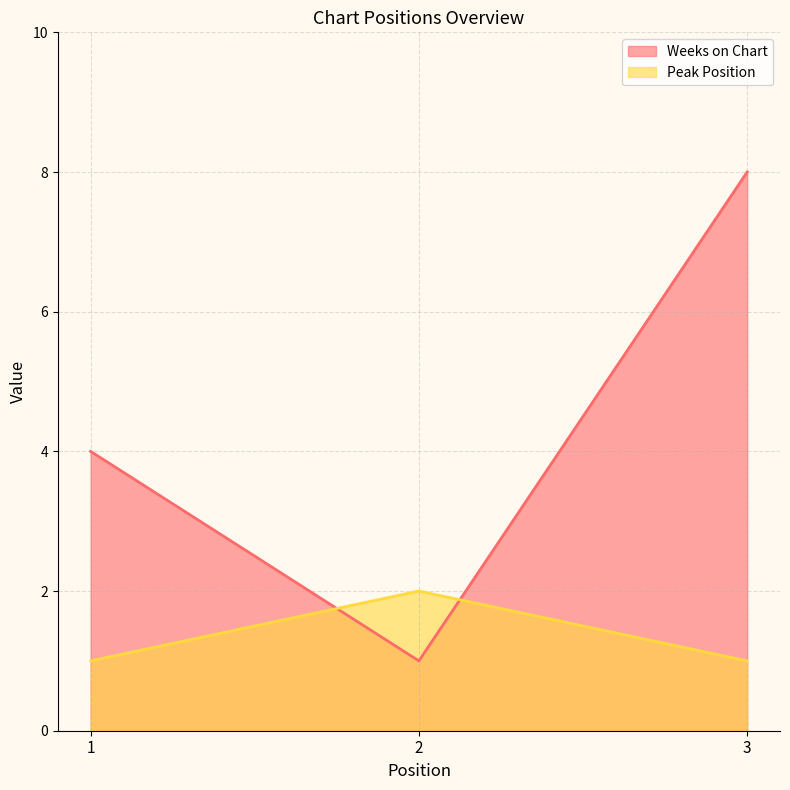

At 3, list the series in order from largest to smallest.

Weeks on Chart, Peak Position